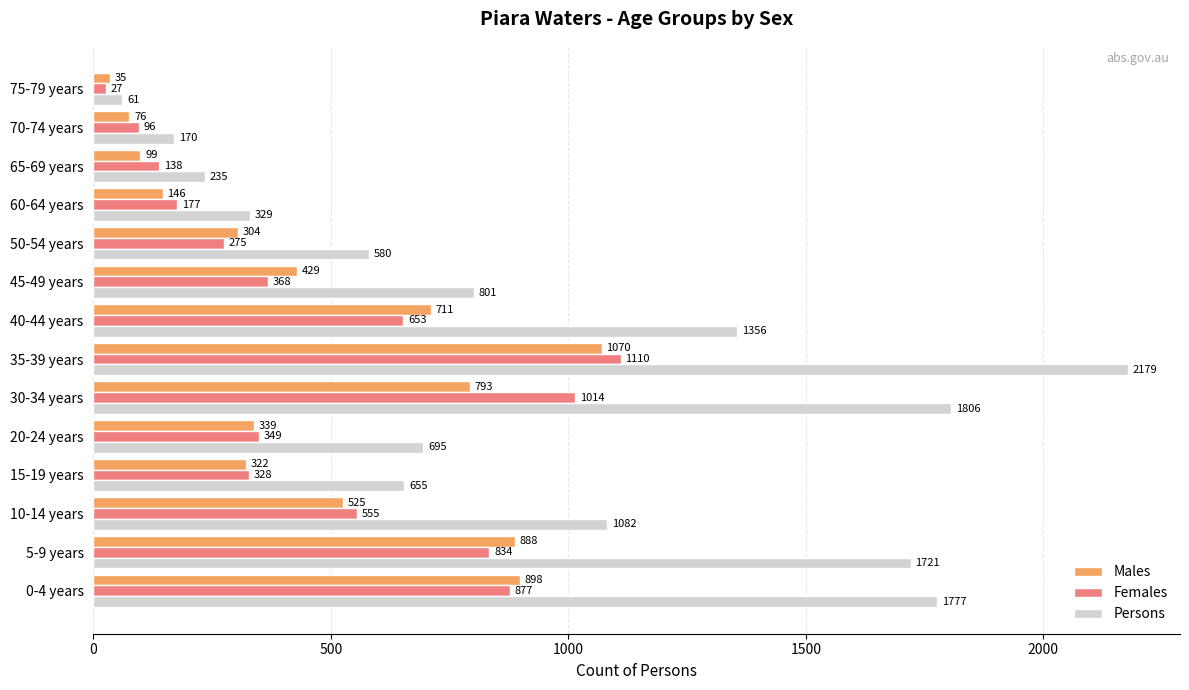

Count the number of data series in this chart.

3